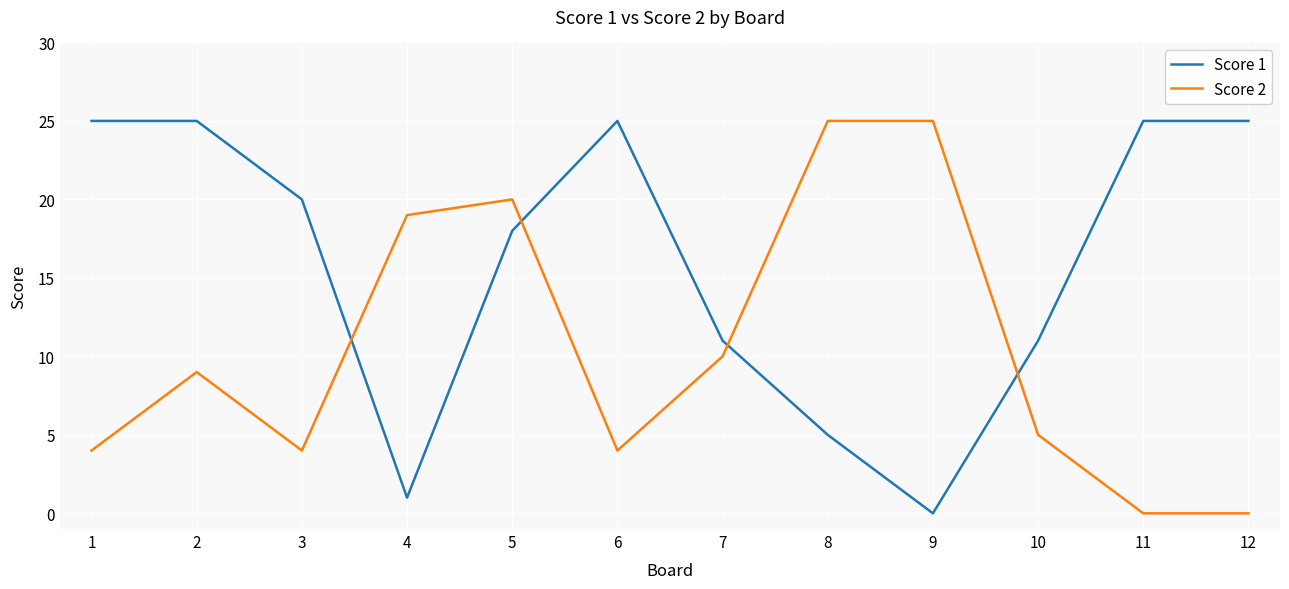

What is the maximum value shown in the chart?

25